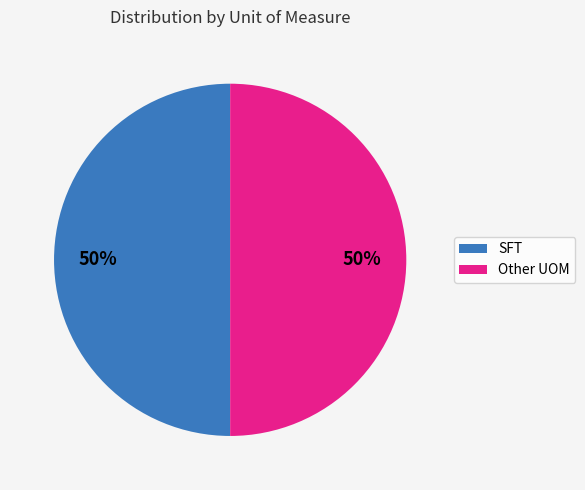

The Other UOM slice represents 50% of the pie. True or false?

True